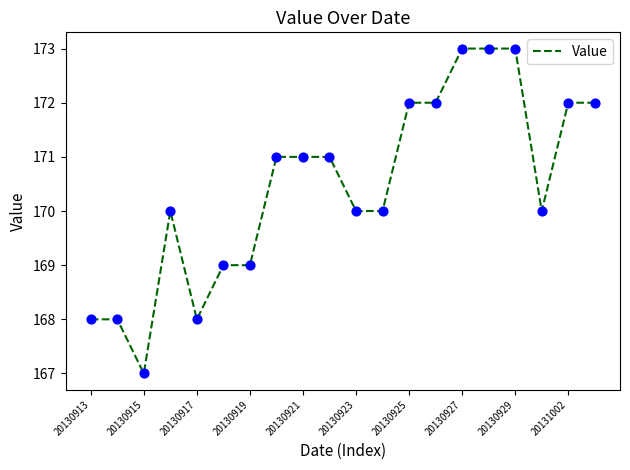

What is the minimum value shown in the chart?

167